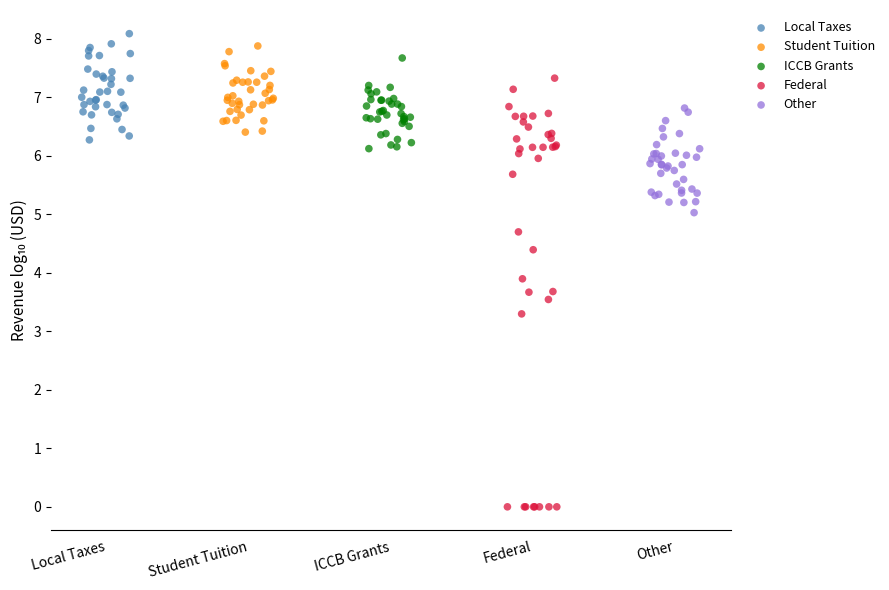

Which series has the widest spread of Y values?

Federal